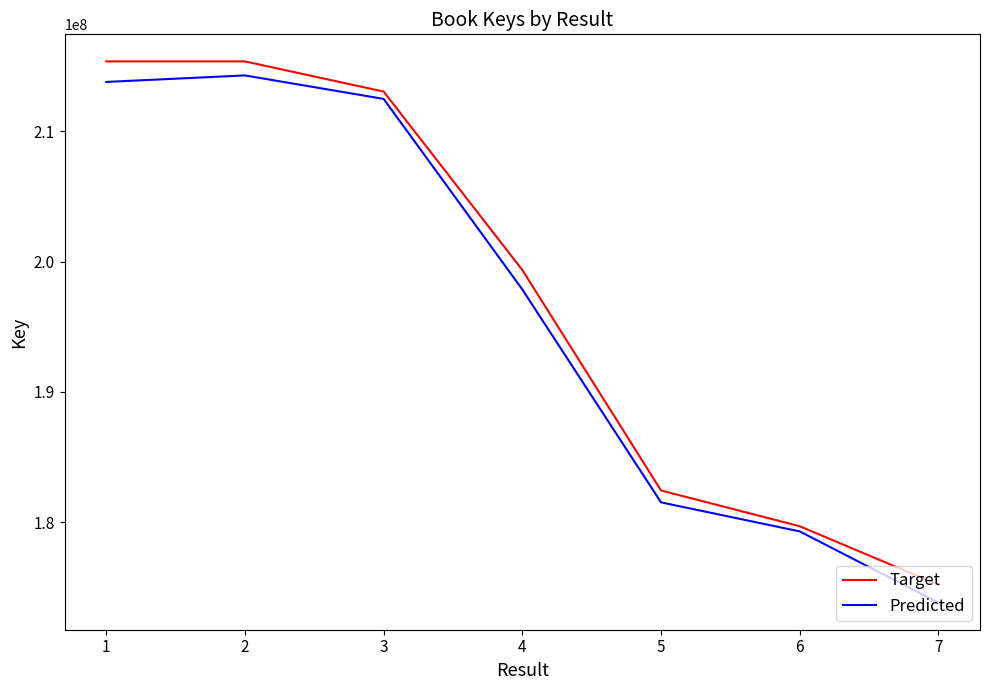

Read the Target value at 4.

199365414.0